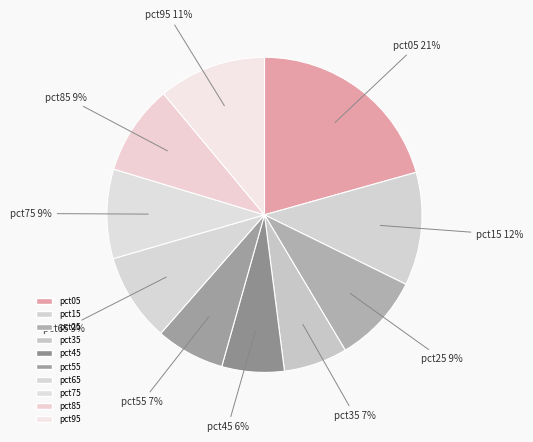

The pct75 slice represents 9% of the pie. True or false?

True